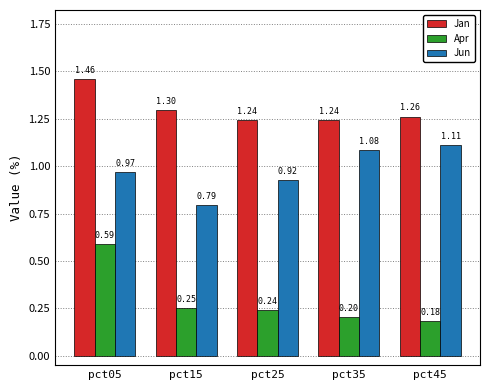

What is the difference between the maximum and second lowest values in the Jan series?

0.2